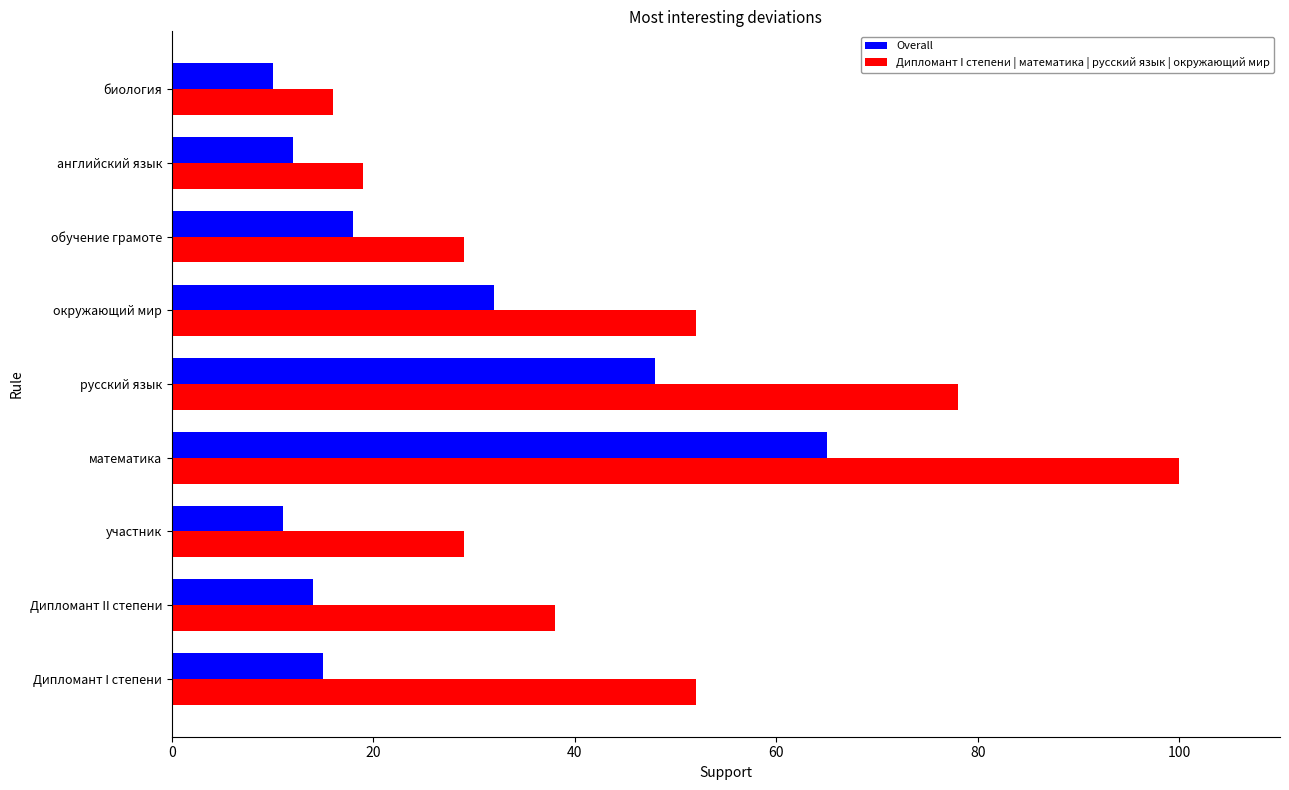

Where is Overall nearest to the value 37?

окружающий мир